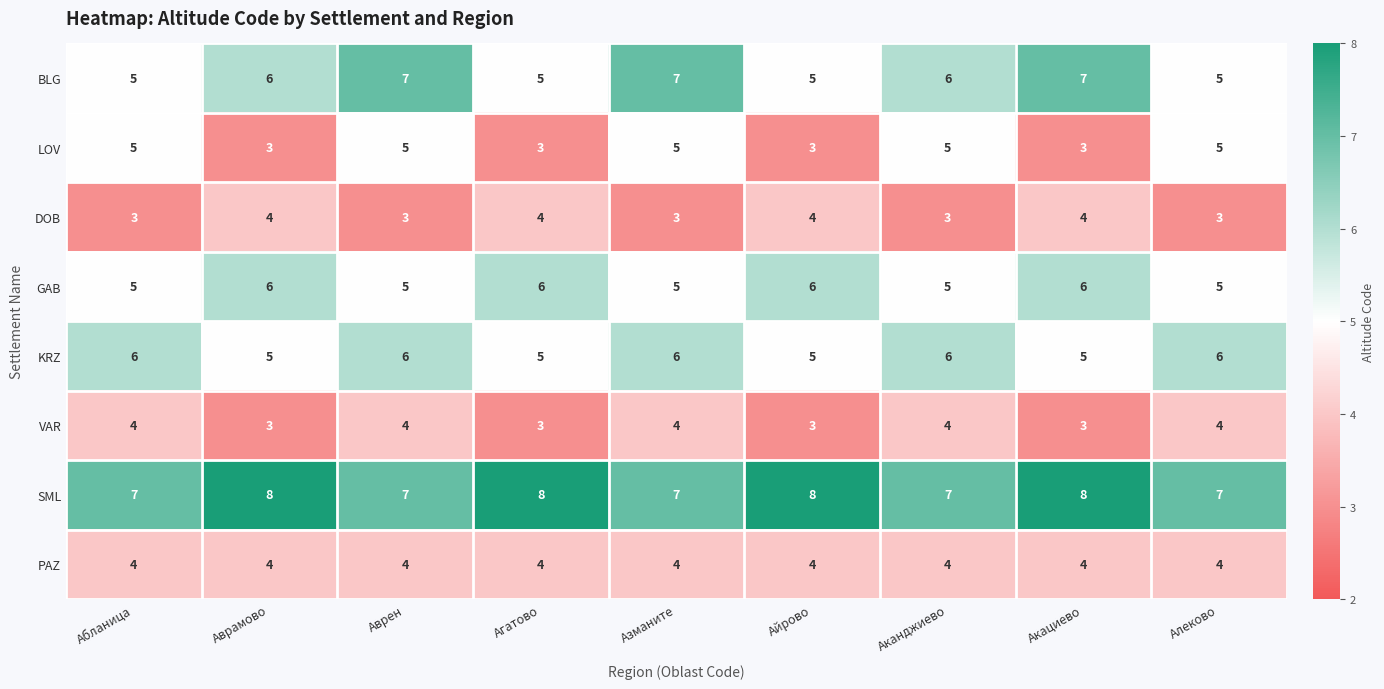

How many series are shown in this chart?

8